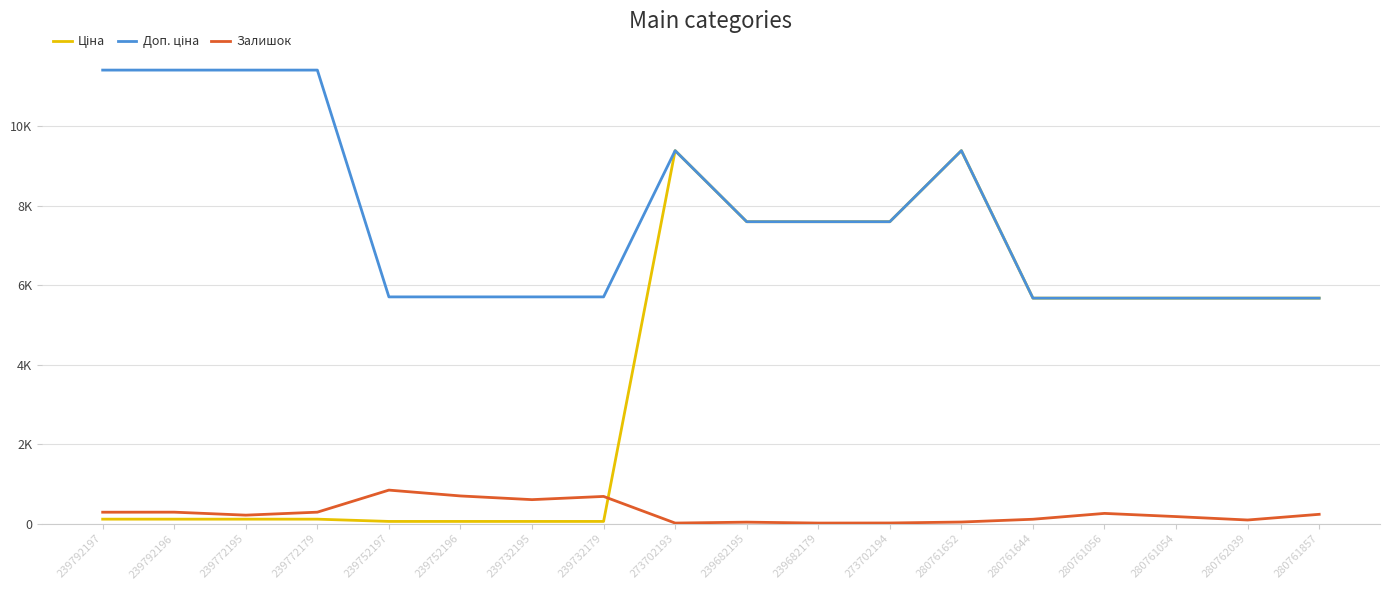

What is the label of the 13th point from the right?

239752196